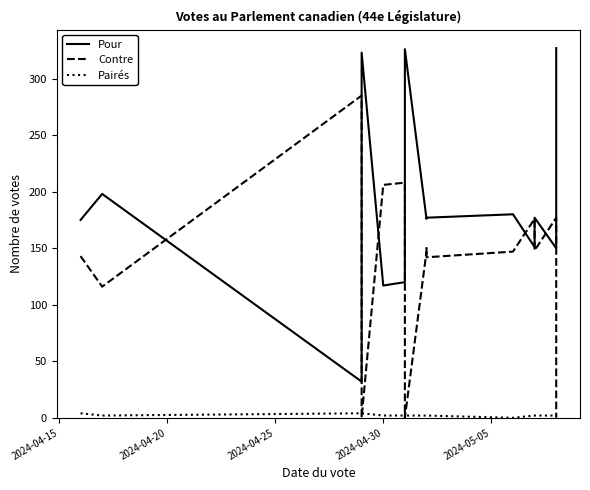

How many data points in Pairés are above 2?

5